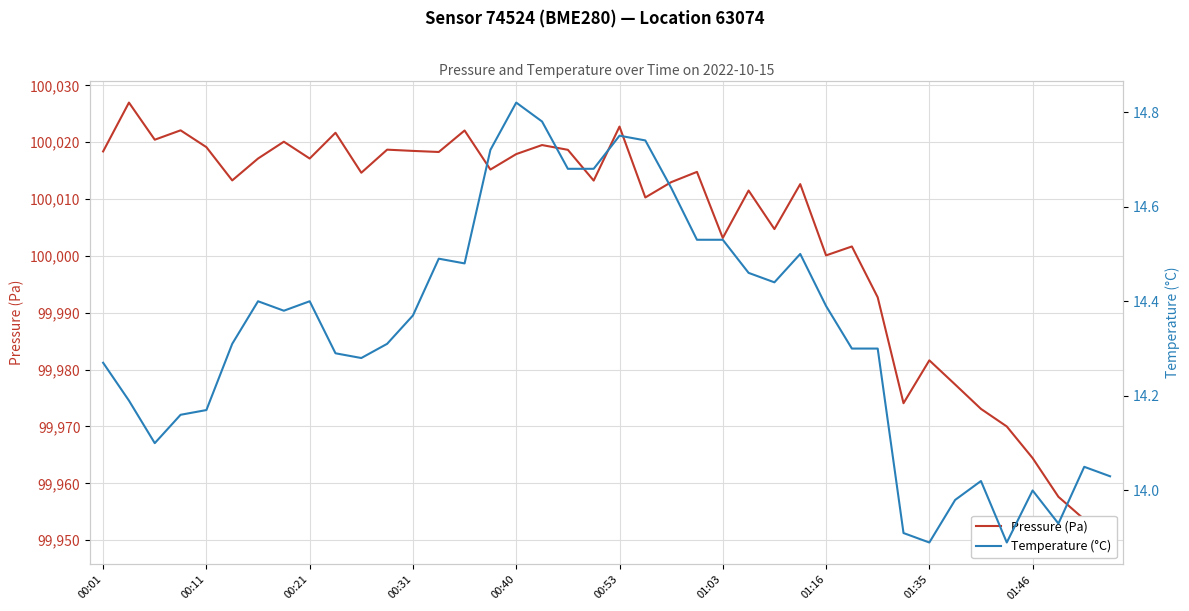

How many values in the Temperature (°C) series are below 14?

5